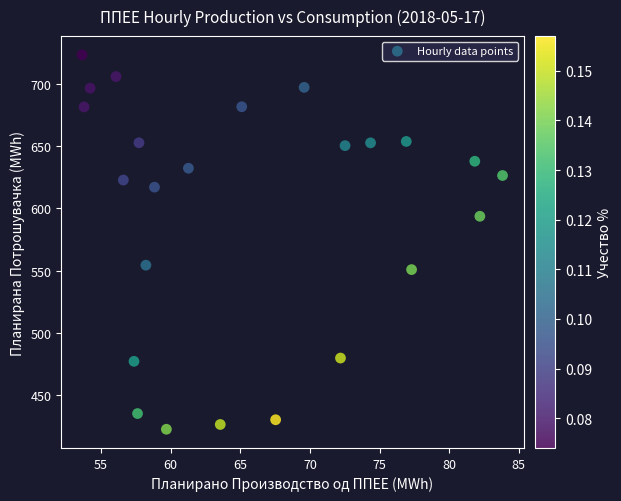

What is the range of X values (max minus min)?

30.2